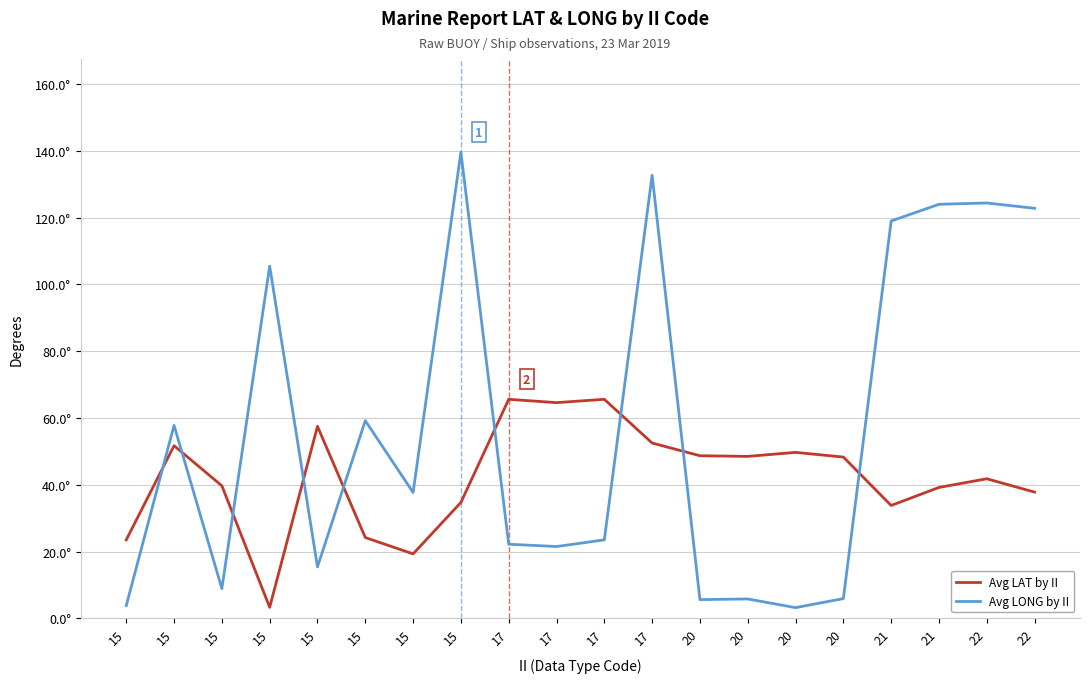

Does the chart have visible grid lines?

Yes